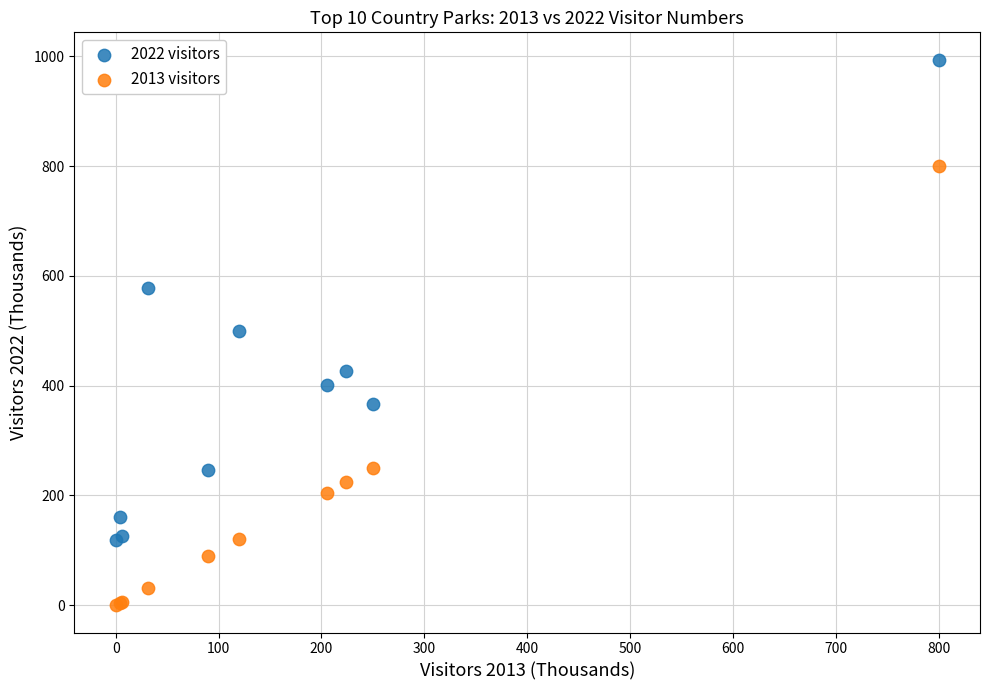

Which series contains the lowest Y value?

2013 visitors